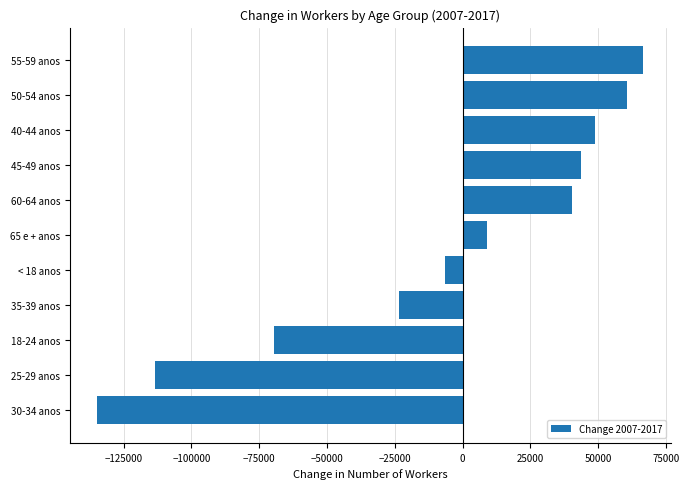

The value at 25-29 anos is -164379. True or false?

False